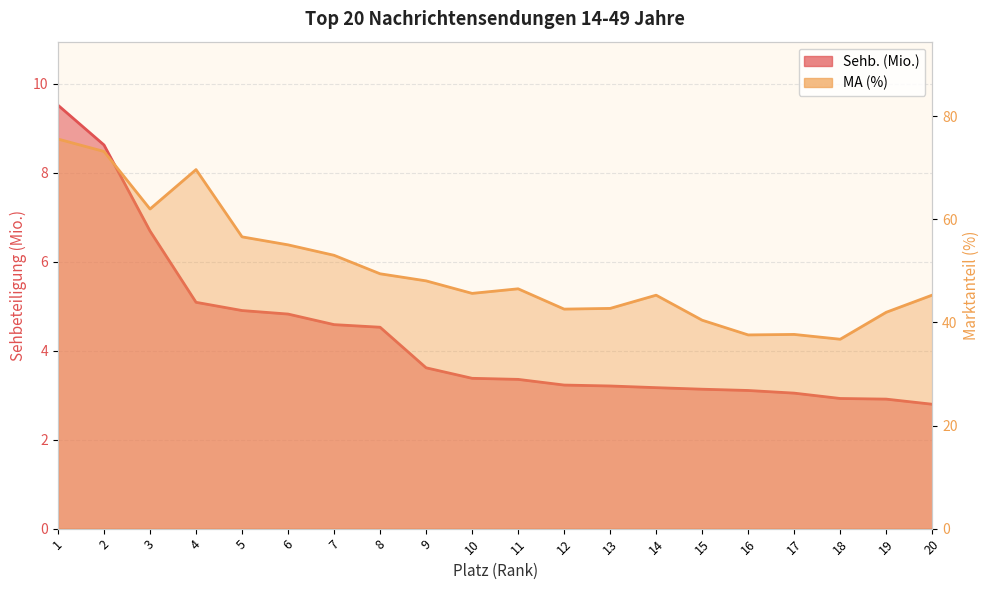

Reading left to right, list all the values displayed in this chart.

Sehb. (Mio.): 1=9.5	2=8.6	3=6.7	4=5.1	5=4.9	6=4.8	7=4.6	8=4.5	9=3.6	10=3.4	11=3.4	12=3.2	13=3.2	14=3.2	15=3.1	16=3.1	17=3.0	18=2.9	19=2.9	20=2.8
MA (%): 1=75.6	2=73.2	3=62.0	4=69.7	5=56.6	6=55.1	7=53.0	8=49.4	9=48.1	10=45.6	11=46.5	12=42.6	13=42.7	14=45.3	15=40.4	16=37.6	17=37.7	18=36.7	19=42.0	20=45.3